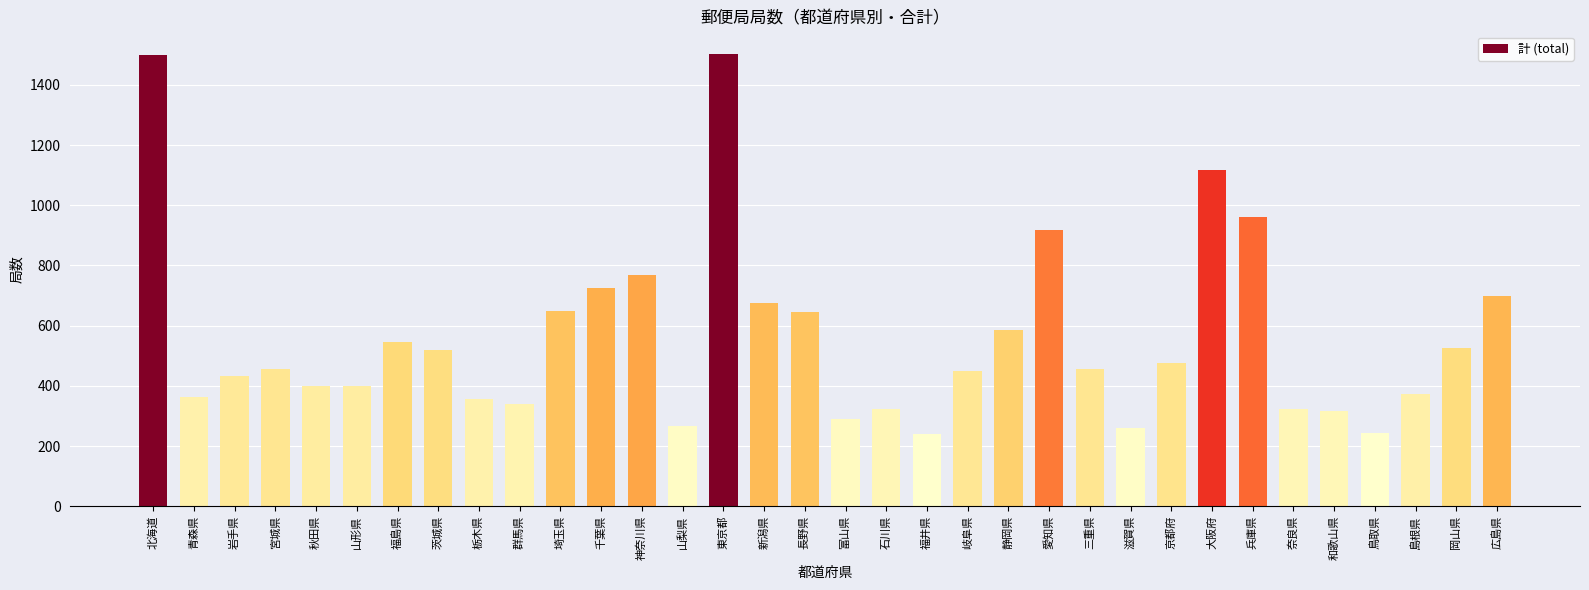

What is the difference between the maximum and second lowest values?

1259